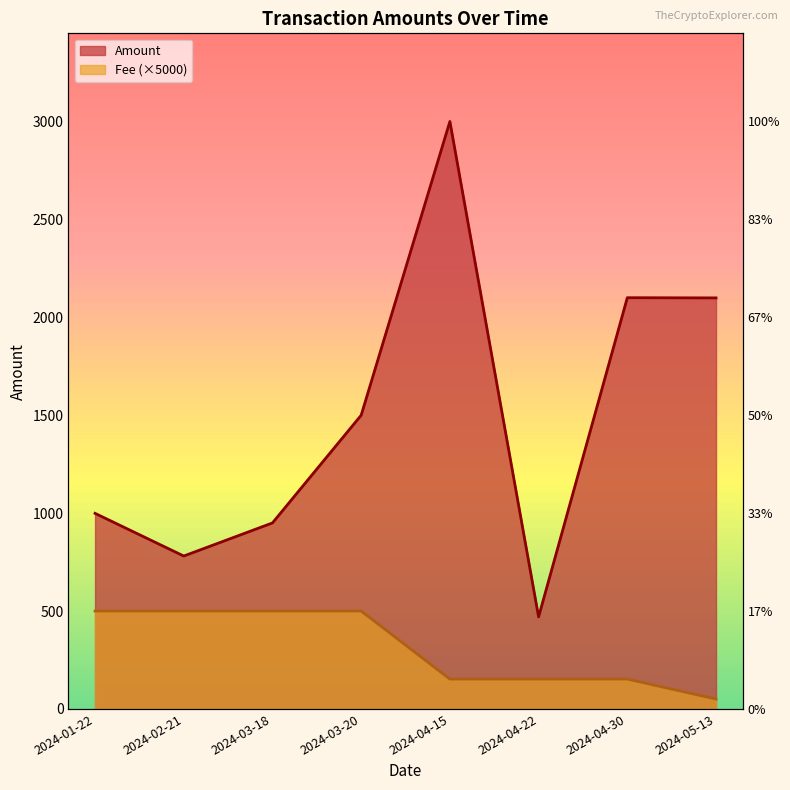

What is the average value of the Amount series?

1487.3